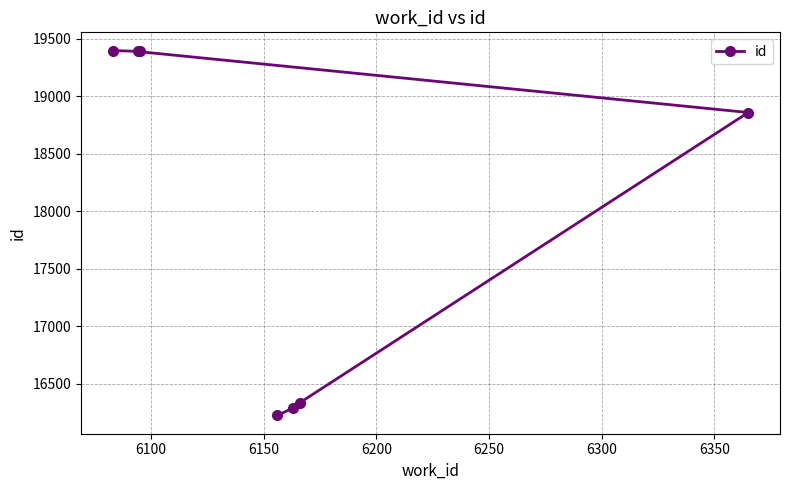

What is the value of the 5th point from the left?

16287